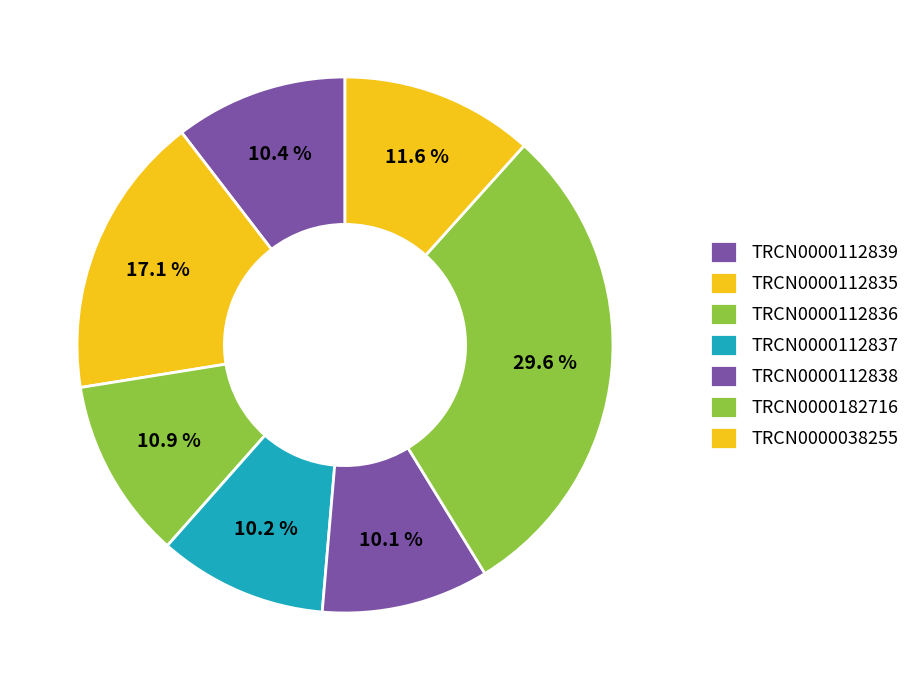

How many segments does this pie chart have?

7